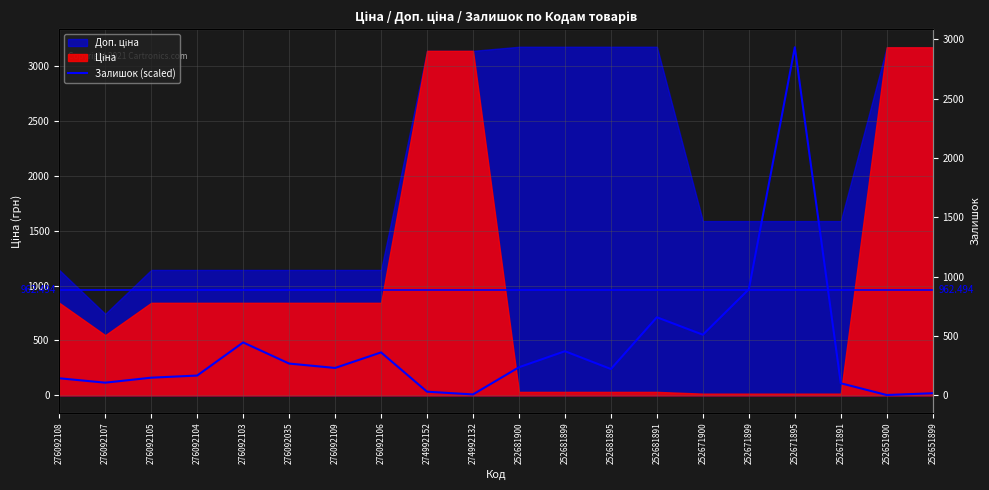

At which label is the value closest to 1586?

252671899